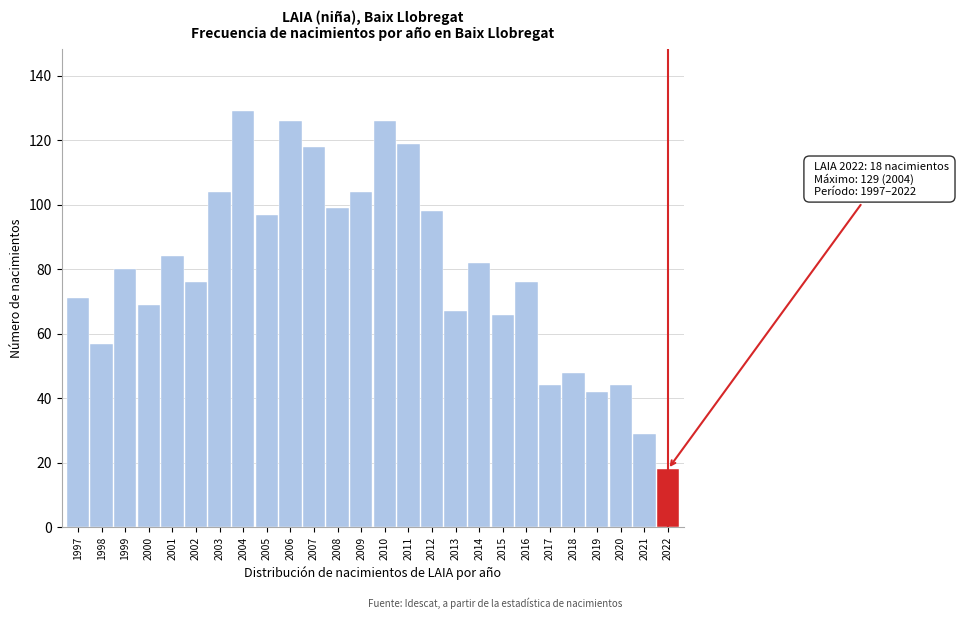

Reading left to right, what are all the values shown in this chart?

71	57	80	69	84	76	104	129	97	126	118	99	104	126	119	98	67	82	66	76	44	48	42	44	29	18